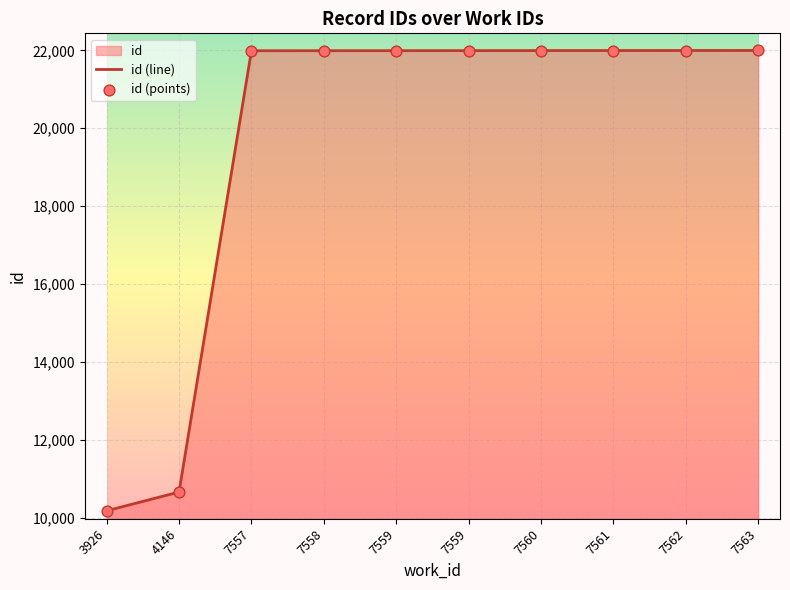

What is the ratio of the value at 7557 to the value at 7559?

1.0